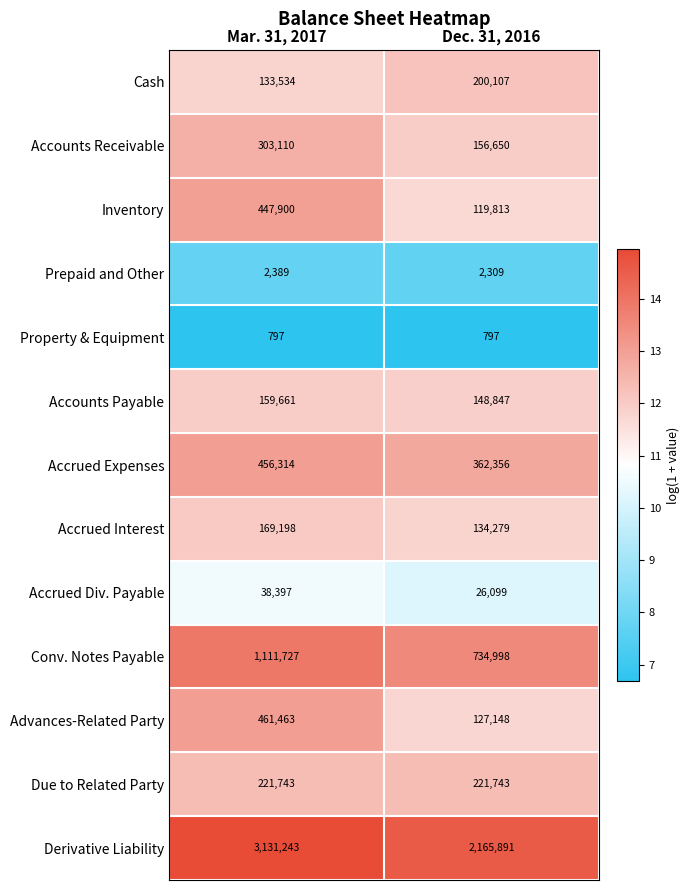

The value of Advances-Related Party at Dec. 31, 2016 is 42613. True or false?

False